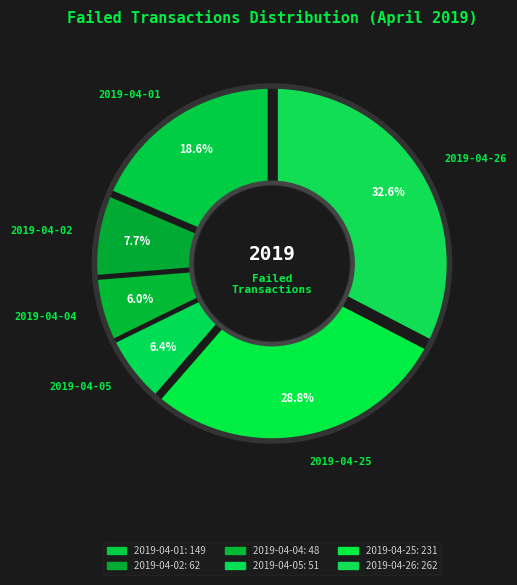

Is it true that 2019-04-08 is 13% of the pie?

False